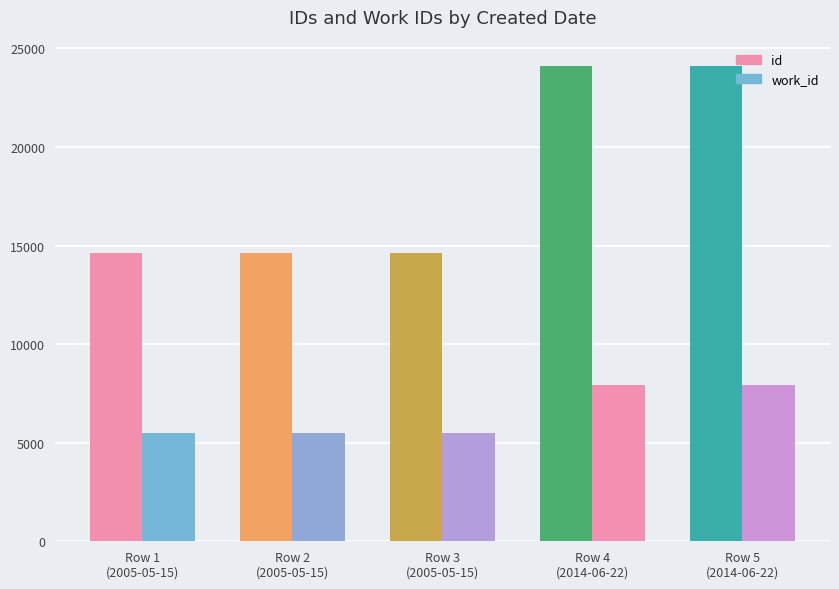

What position from the left is Row 2
(2005-05-15)?

2